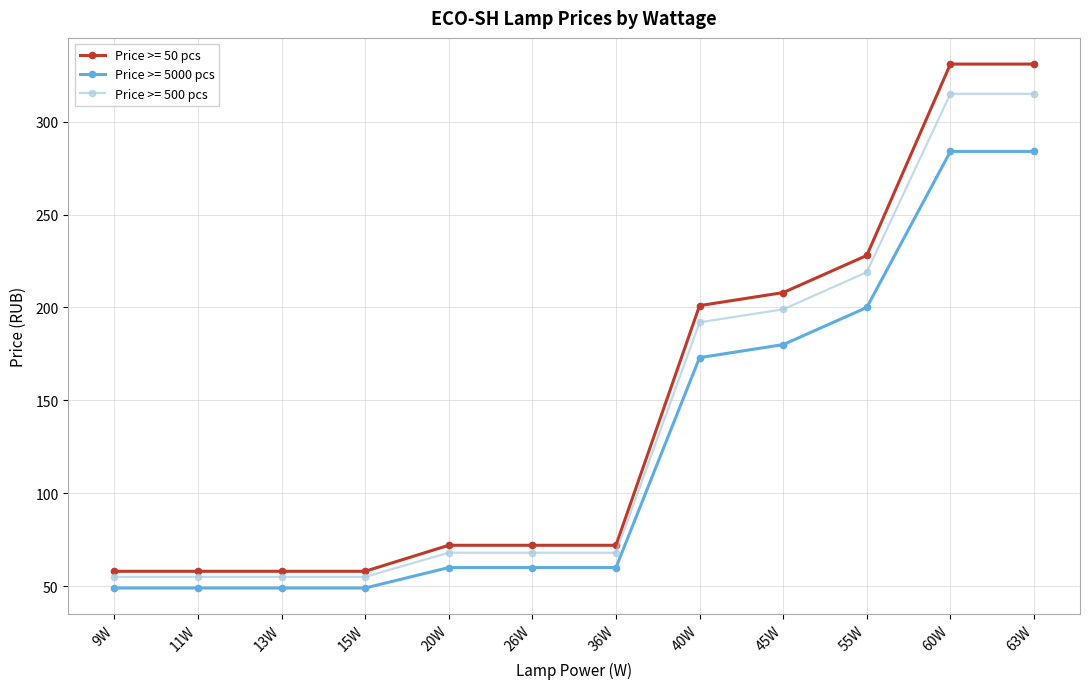

Which series has the widest spread of values?

Price >= 50 pcs